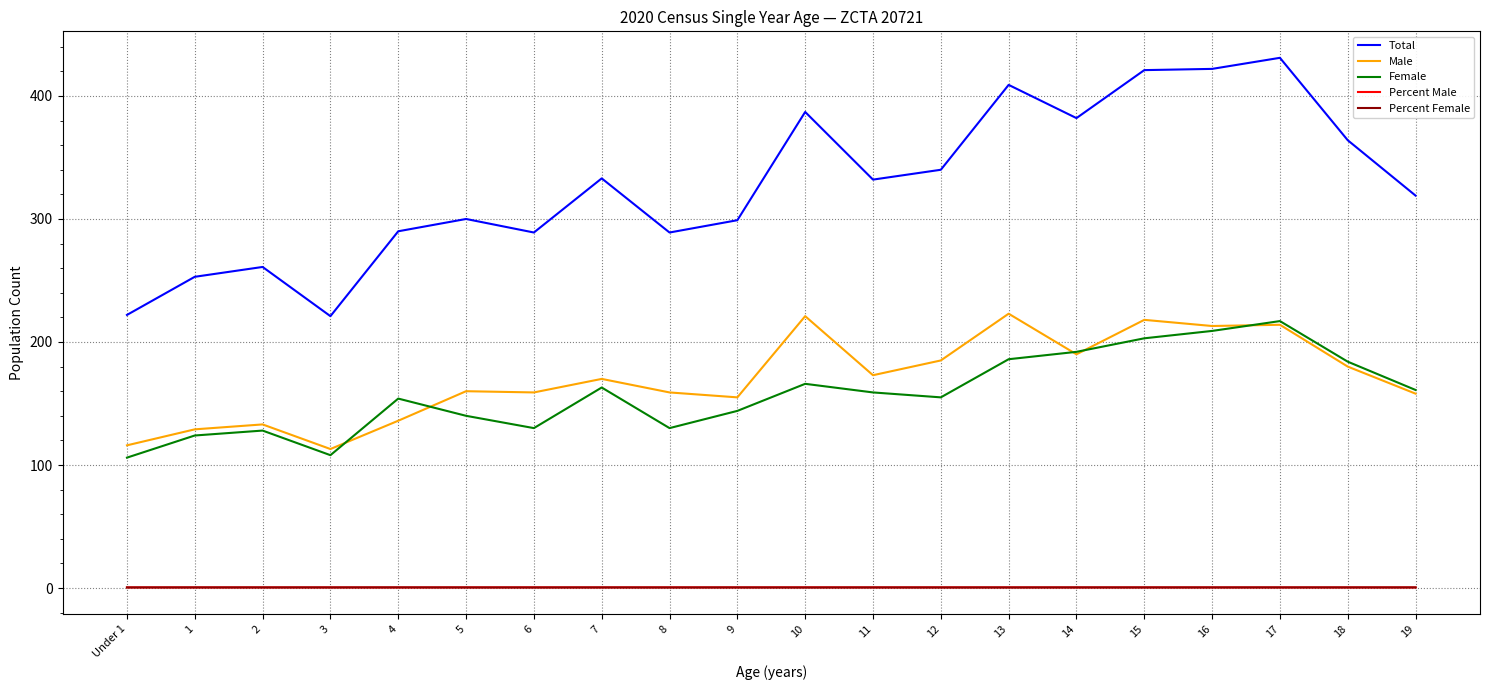

What is the total value across all series at 16?

845.0